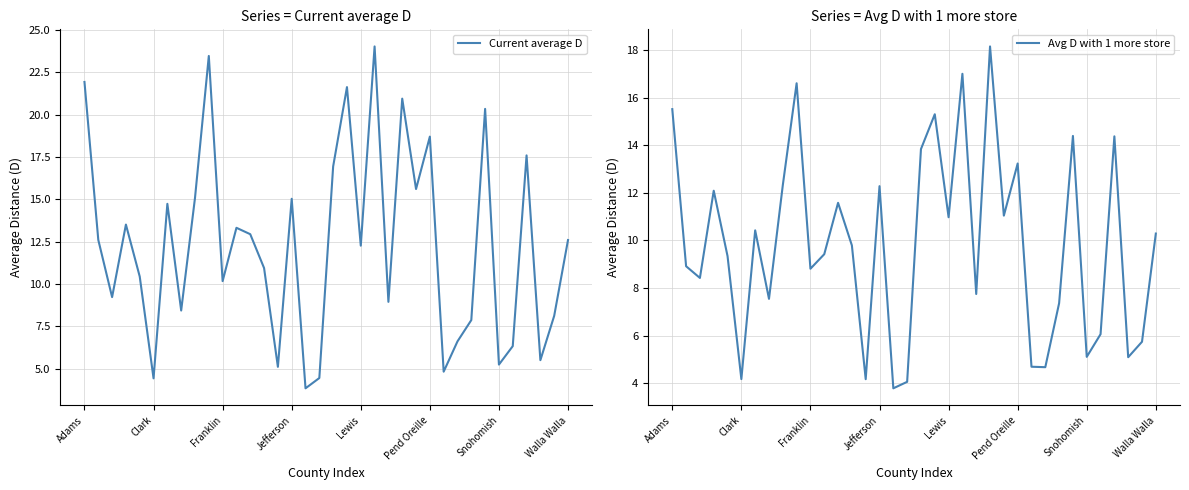

At which label does Current average D first exceed 12?

Adams